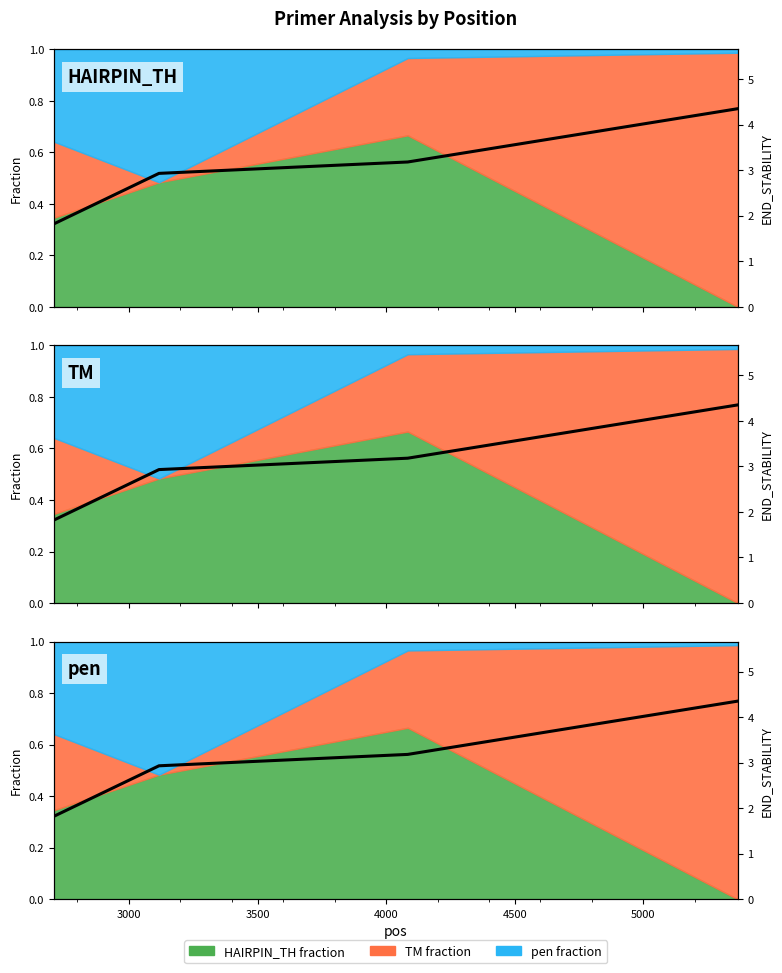

What is the greatest value displayed?

4.3